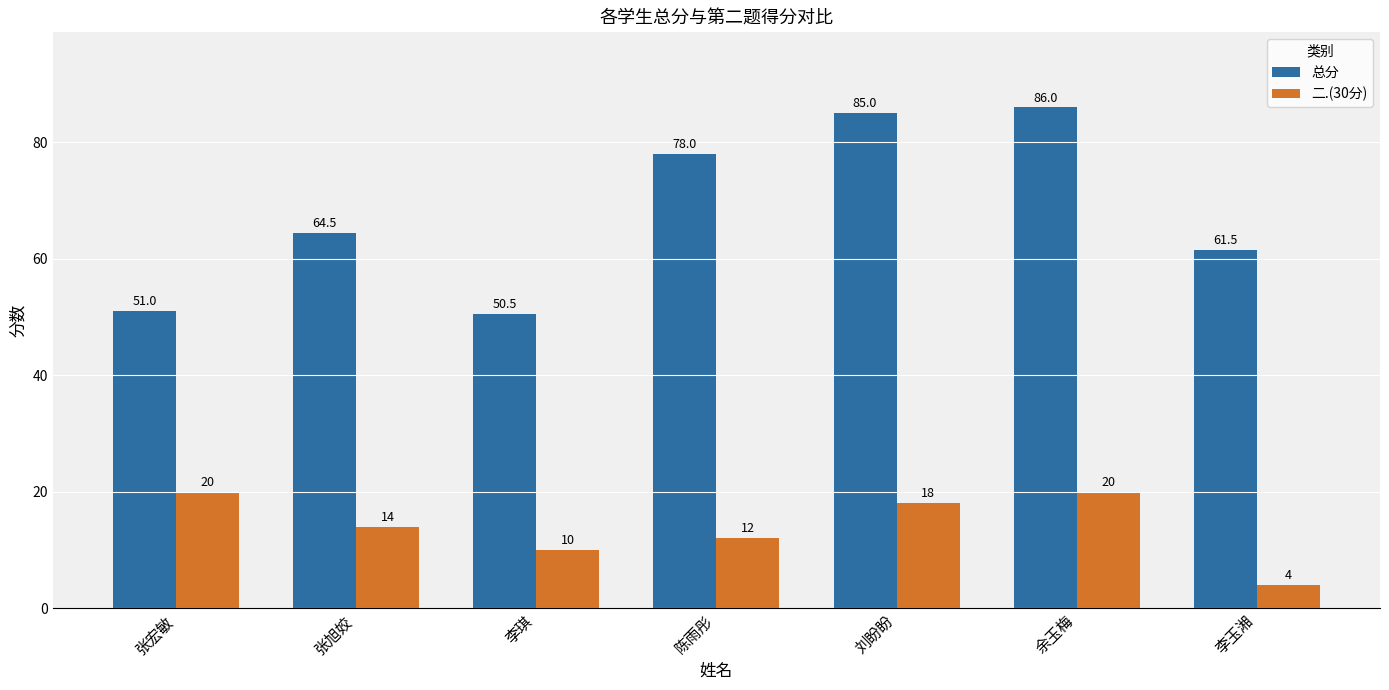

Read the 总分 value at 余玉梅.

86.0